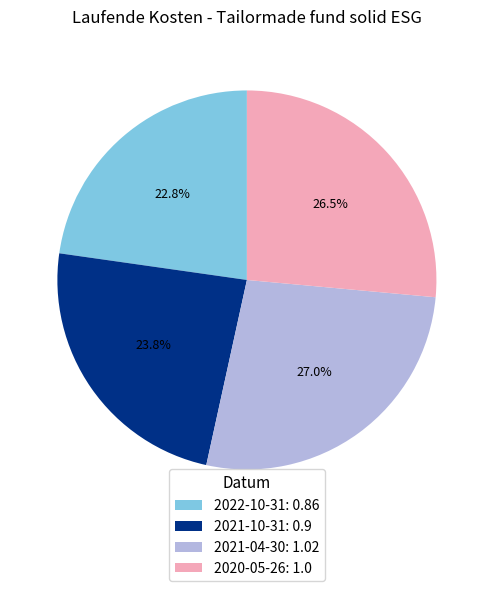

What is the smallest slice in the pie chart?

2022-10-31